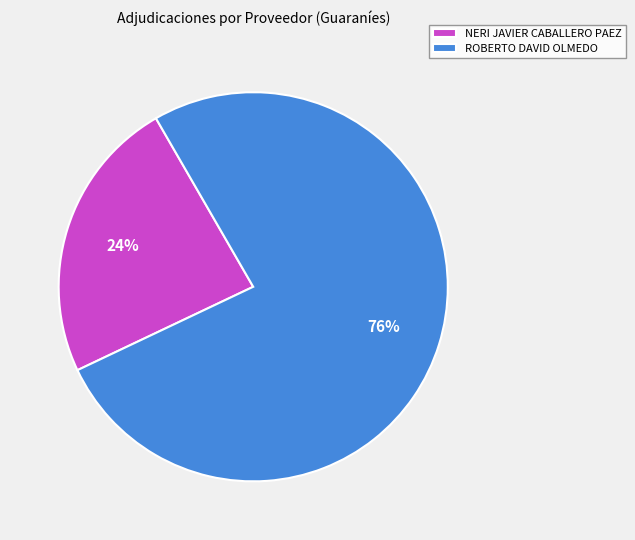

Is there a majority slice in this chart?

Yes